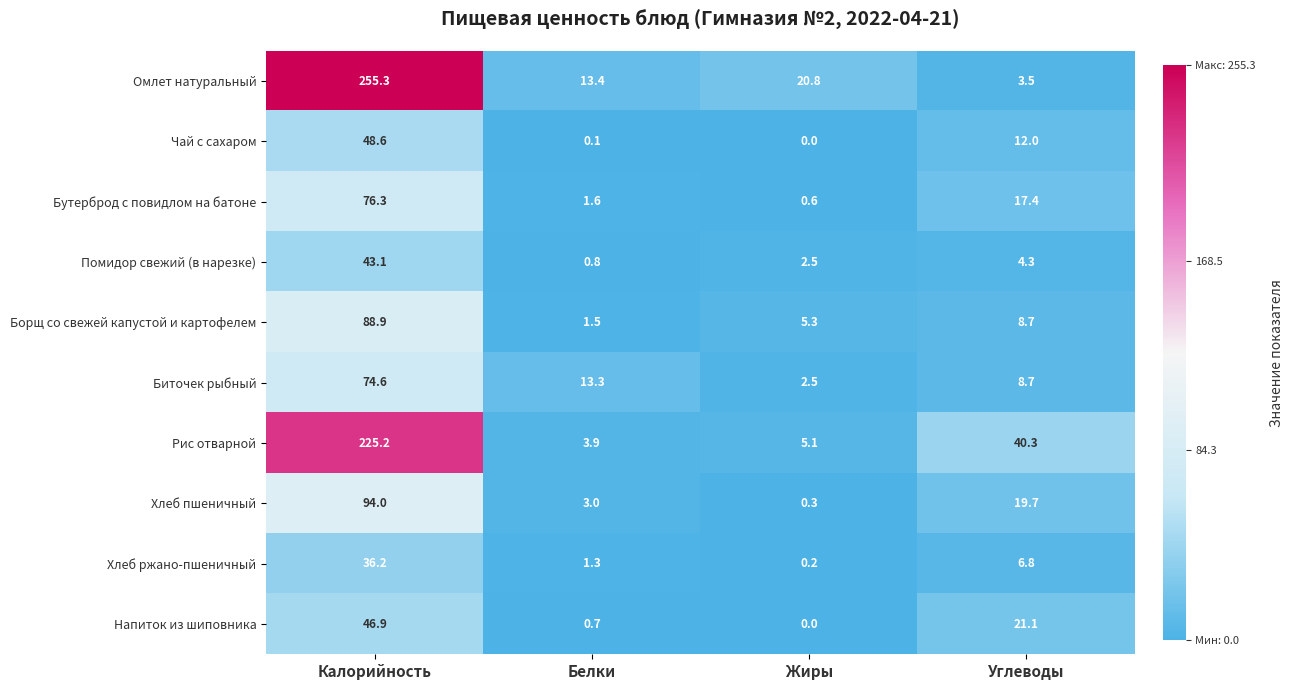

The value of Рис отварной at Калорийность is 135.2. True or false?

False